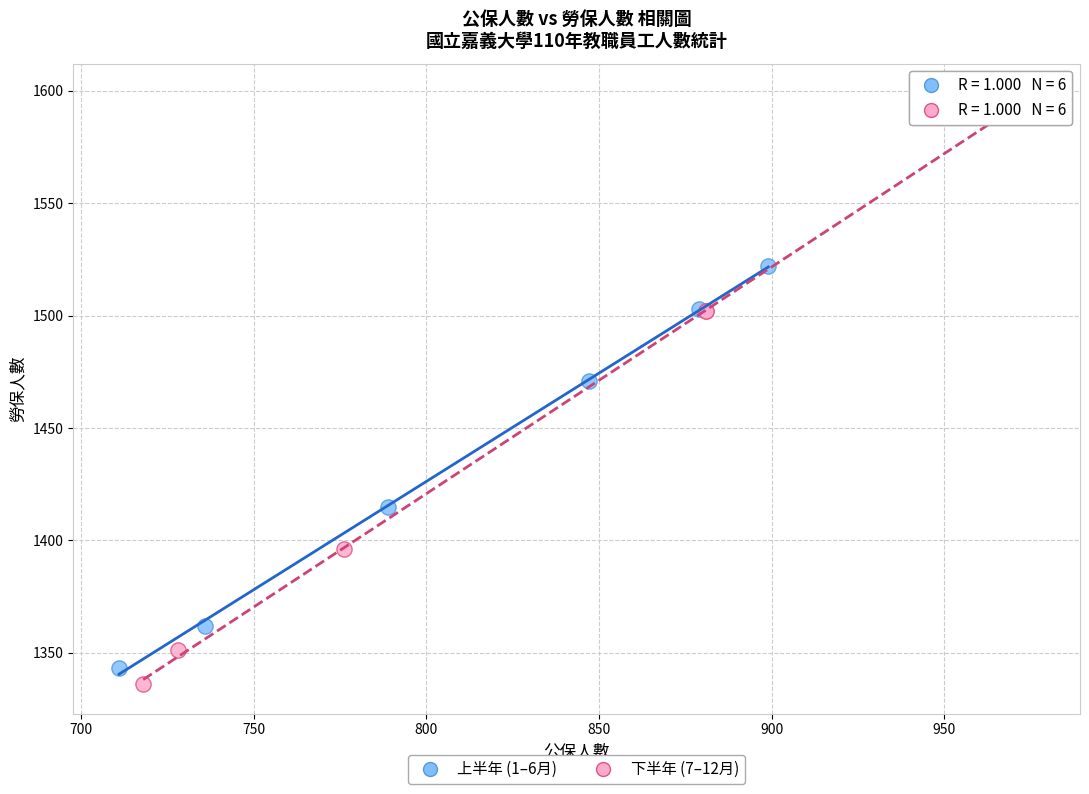

Which series reaches the maximum Y coordinate?

下半年 (7–12月)